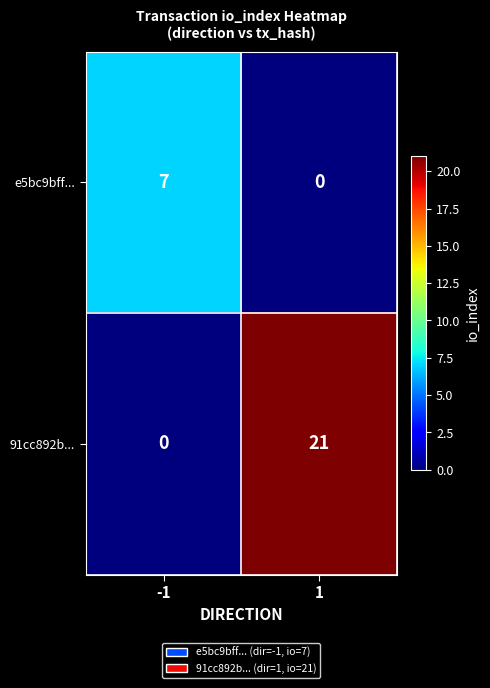

What is the difference between the maximum and minimum values in the 91cc892b... series?

21